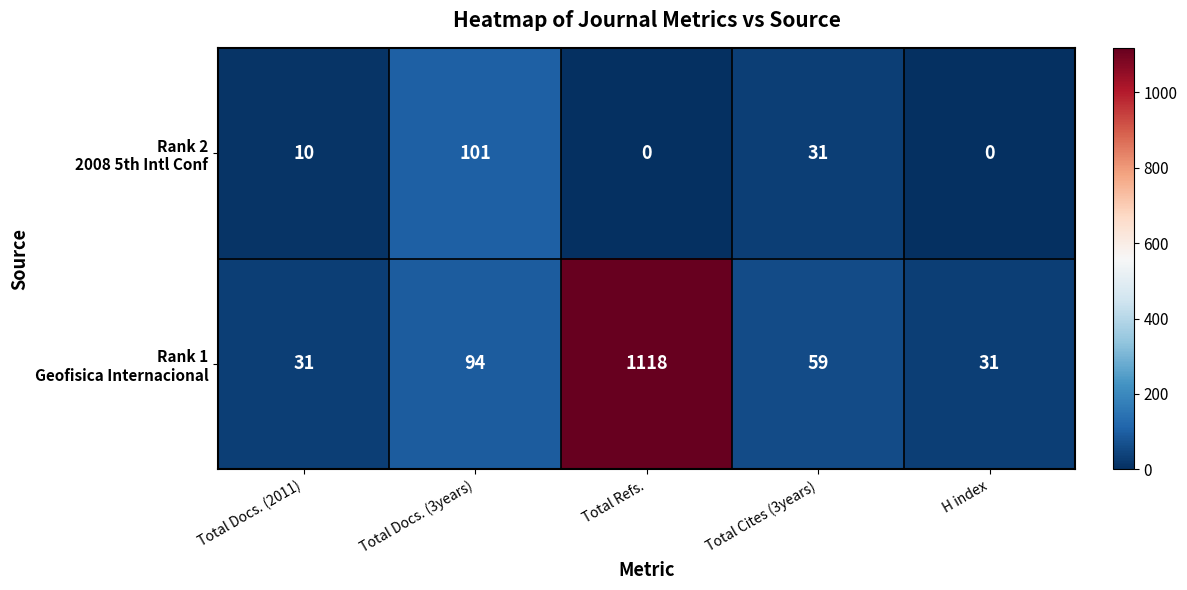

At which category is the sum across all series the highest?

Total Refs.